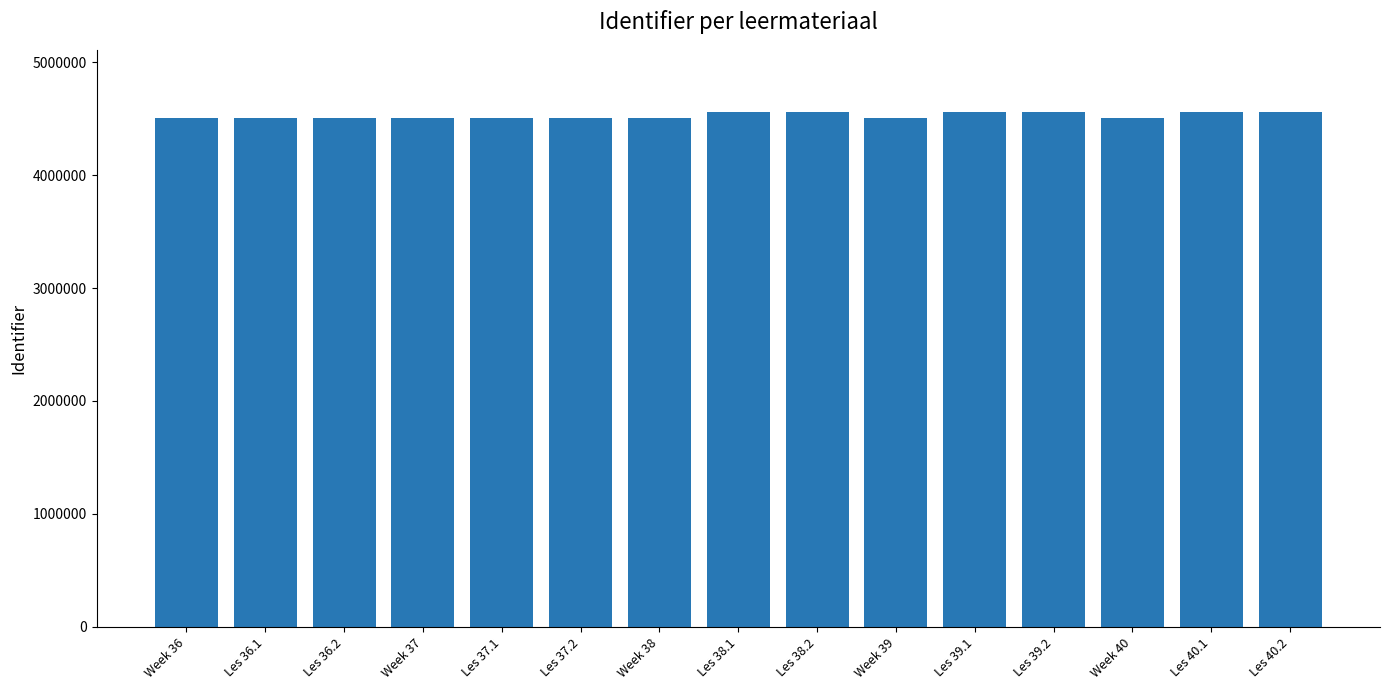

What is the value of the 13th bar from the left?

4508015